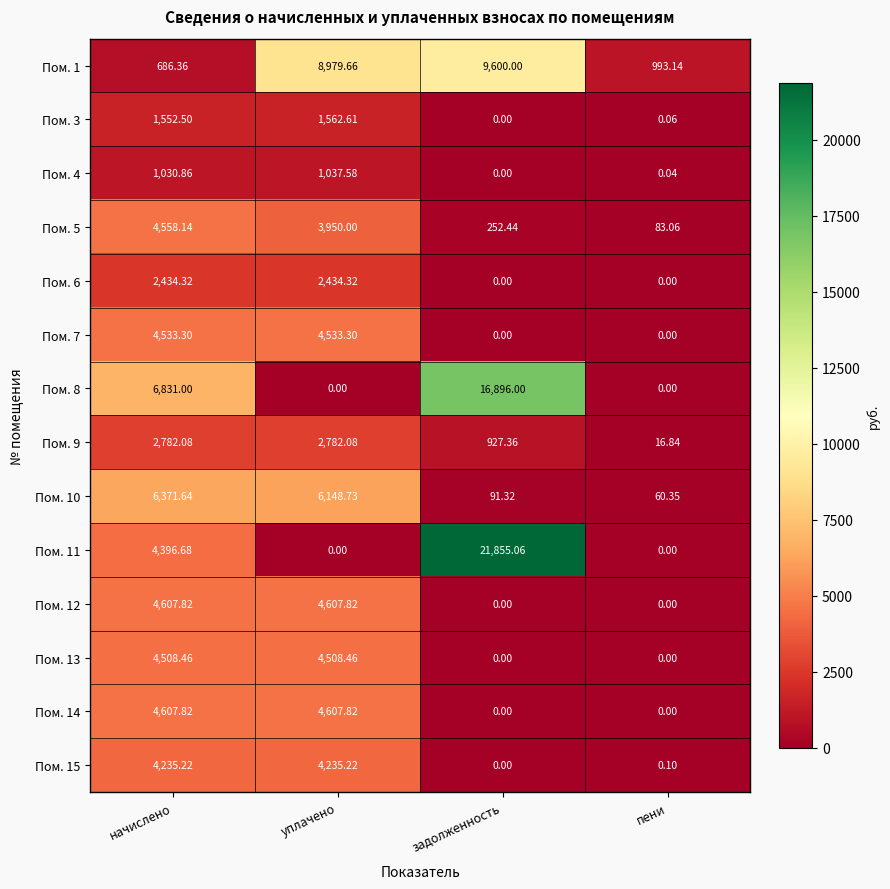

Count the number of categories in the chart.

4